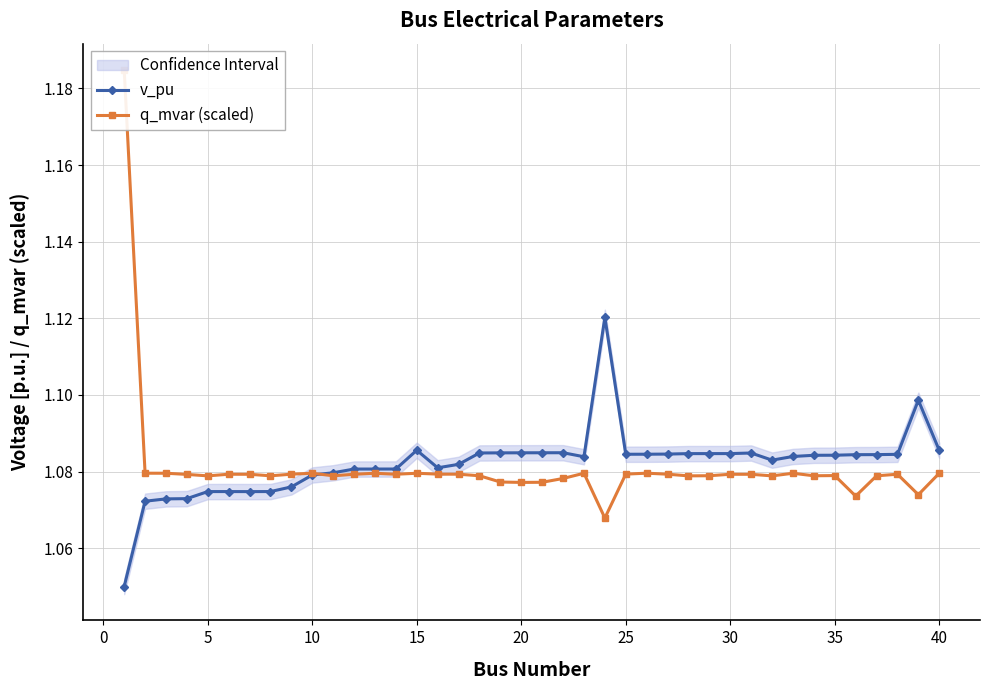

Is this an area chart (filled region under the line)?

No